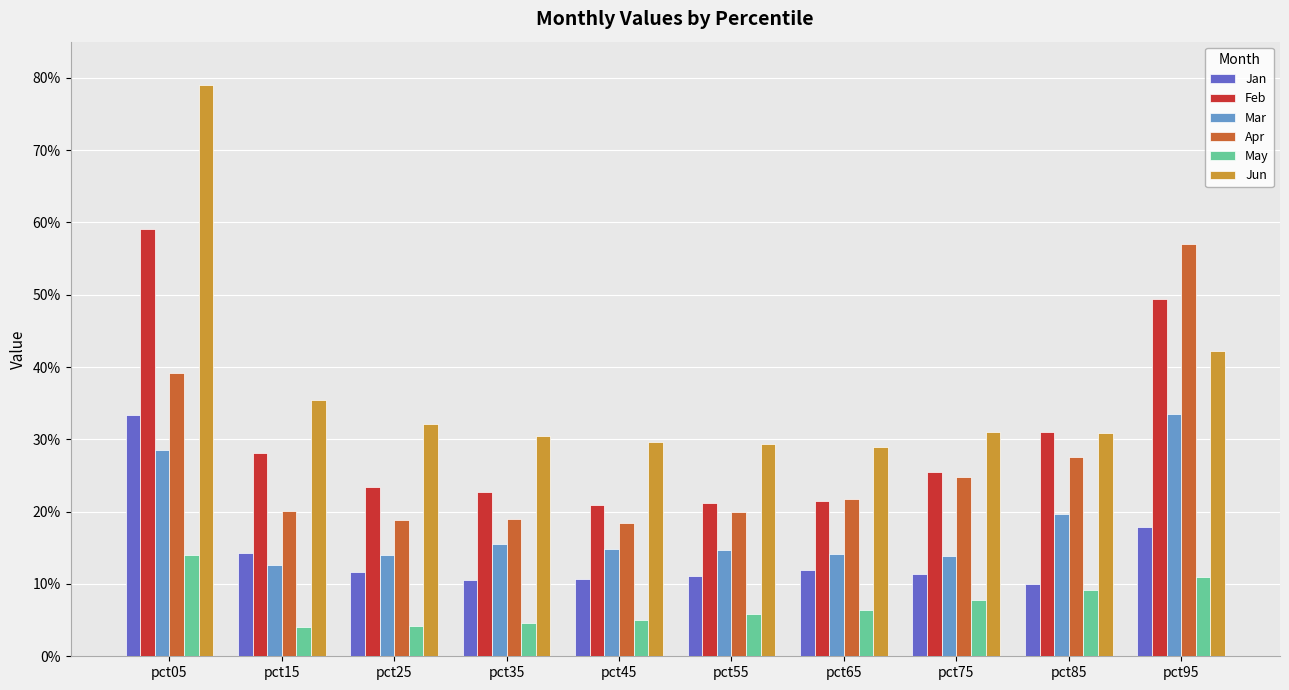

Does the chart contain any negative values?

No